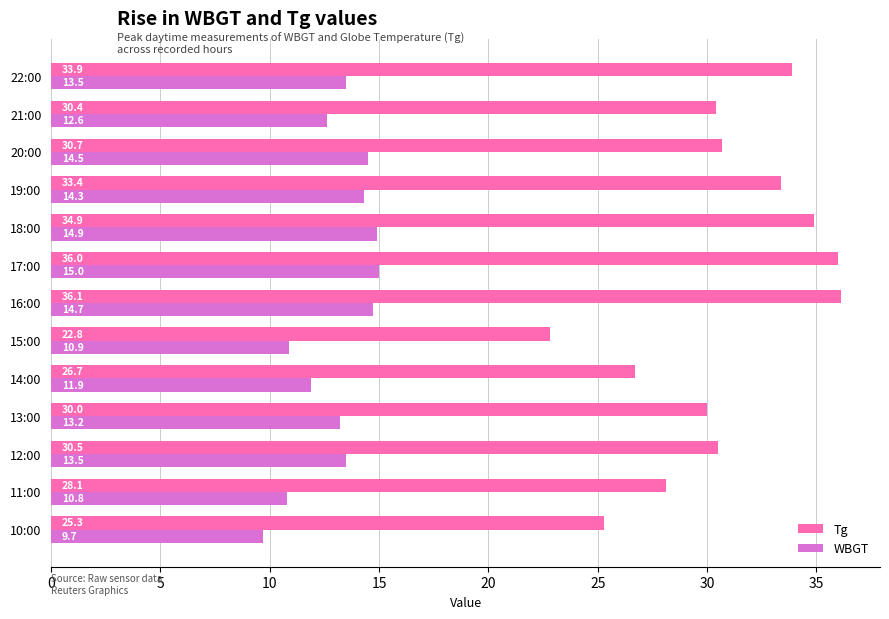

Read the WBGT value at 10:00.

9.7